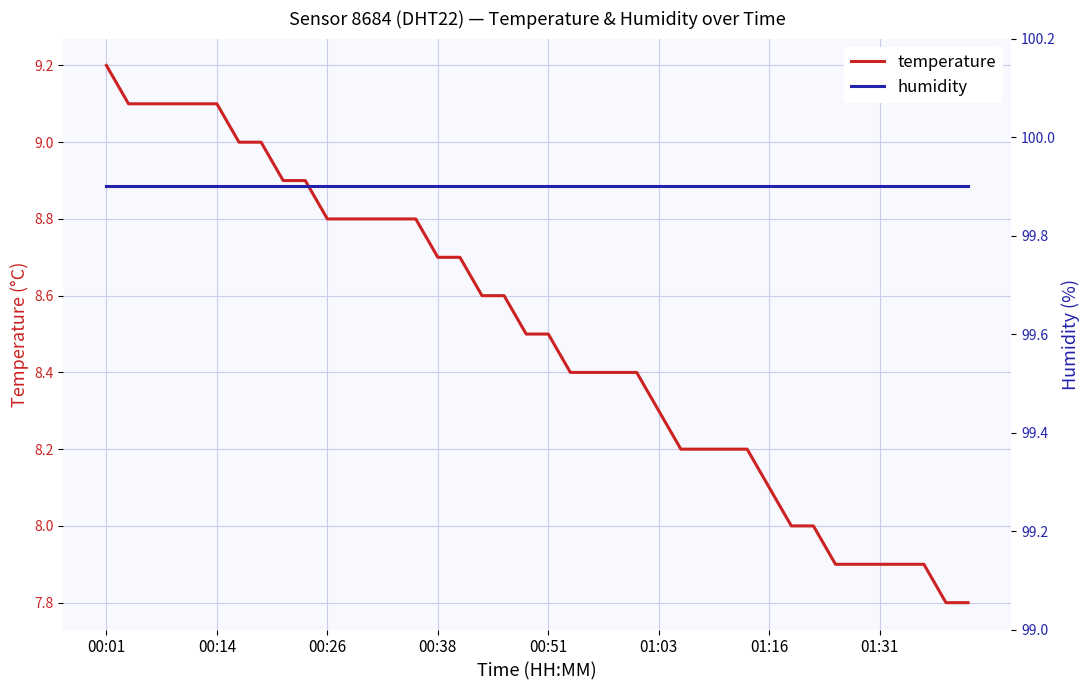

True or false: temperature has a value of 1.7 at 01:16.

False